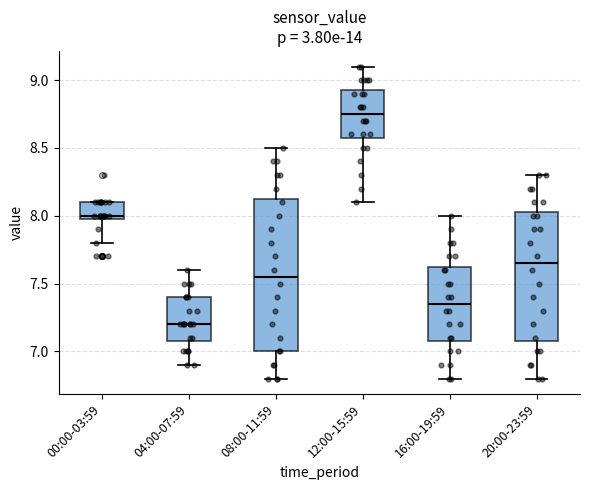

Reading left to right, transcribe this box plot: for each box, give where its median line is, the range the box spans, and where its two whiskers end, as read against the y-axis. The values are not printed on the chart, so give them approximately, as read against the axis.

00:00-03:59: median 8.00 (just above the box's lower edge), box 8.00 to 8.10, whiskers 7.80 to 8.10
04:00-07:59: median 7.20, box 7.10 to 7.40, whiskers 6.90 to 7.60
08:00-11:59: median 7.55, box 7.00 to 8.15, whiskers 6.80 to 8.50
12:00-15:59: median 8.75, box 8.60 to 8.95, whiskers 8.10 to 9.10
16:00-19:59: median 7.35, box 7.10 to 7.65, whiskers 6.80 to 8.00
20:00-23:59: median 7.65, box 7.10 to 8.05, whiskers 6.80 to 8.30